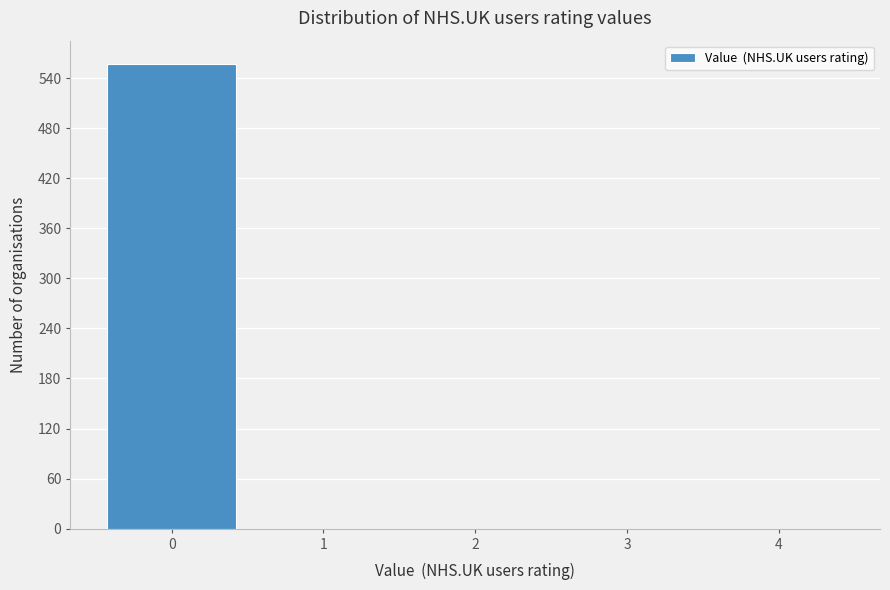

Reading left to right, what are all the values shown in this chart?

0=557	1=0	2=0	3=0	4=0